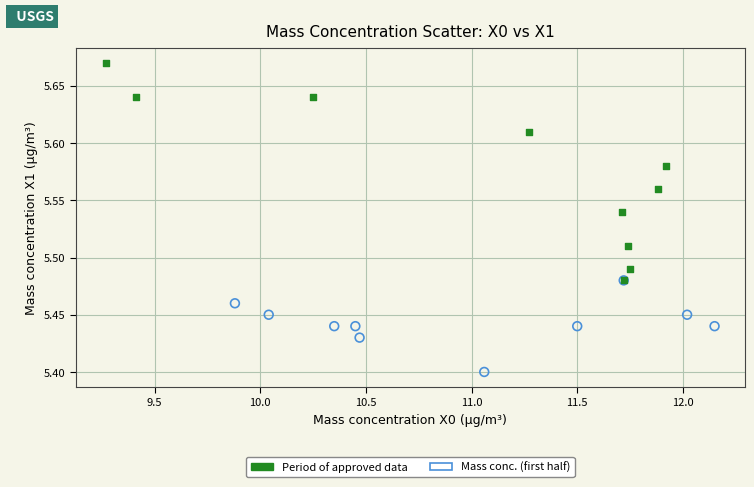

Which series contains the highest Y value?

Period of approved data